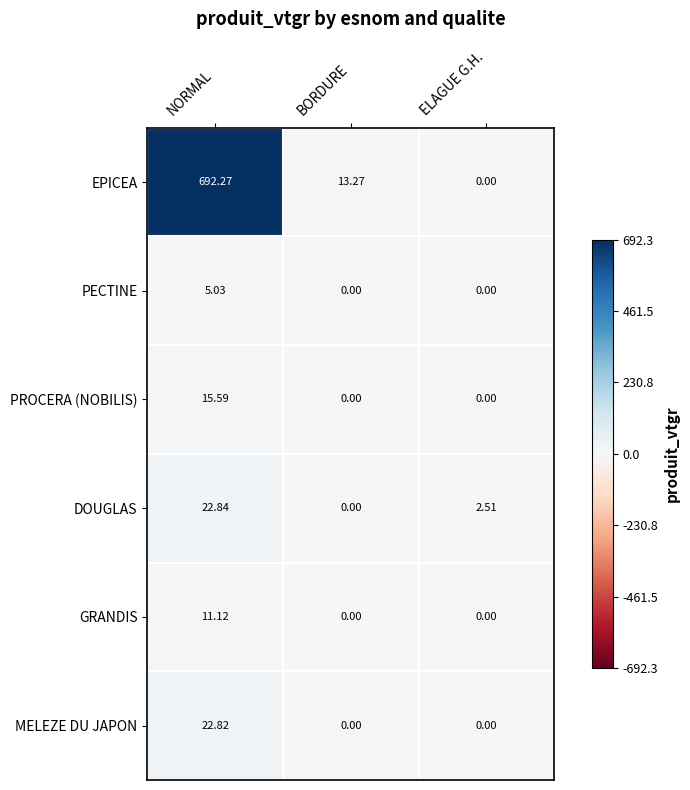

Where does the EPICEA series first go above 13?

NORMAL